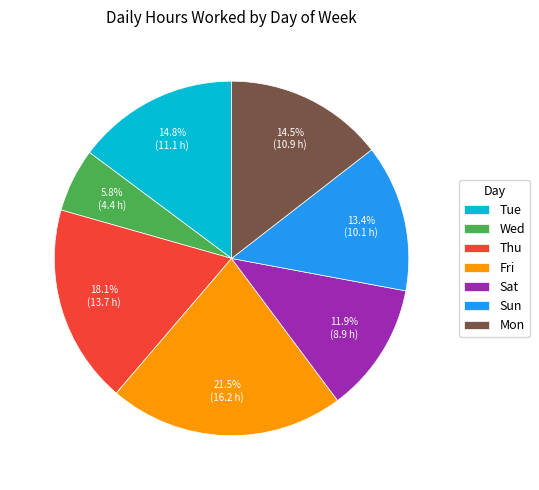

What percentage is the Sun slice, to the nearest percent?

13%